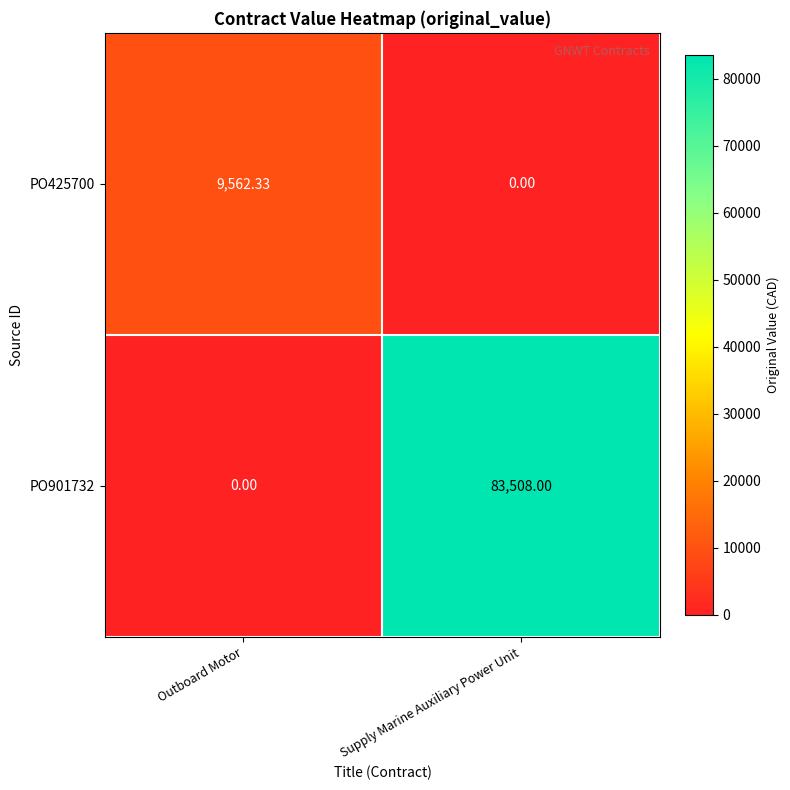

List the series in order of their peak value, highest first.

PO901732, PO425700